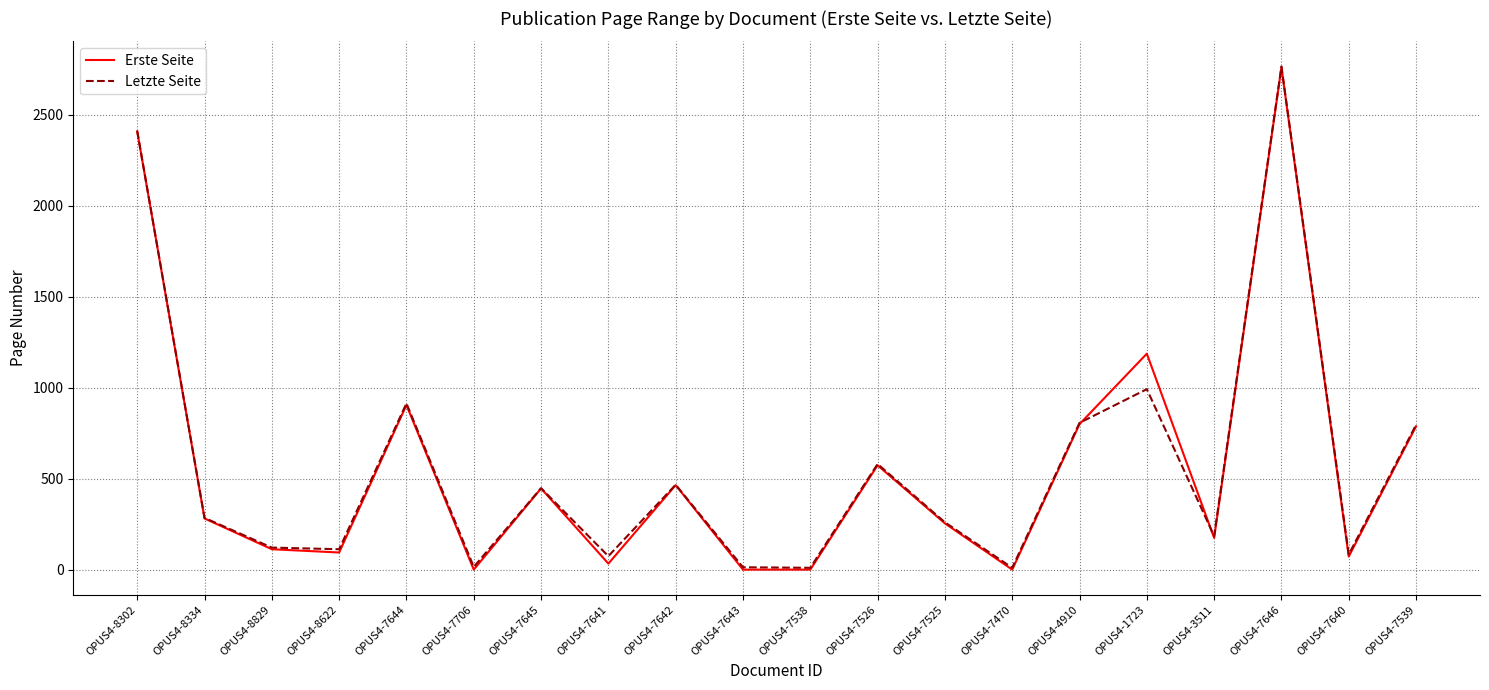

How many series are shown in this chart?

2